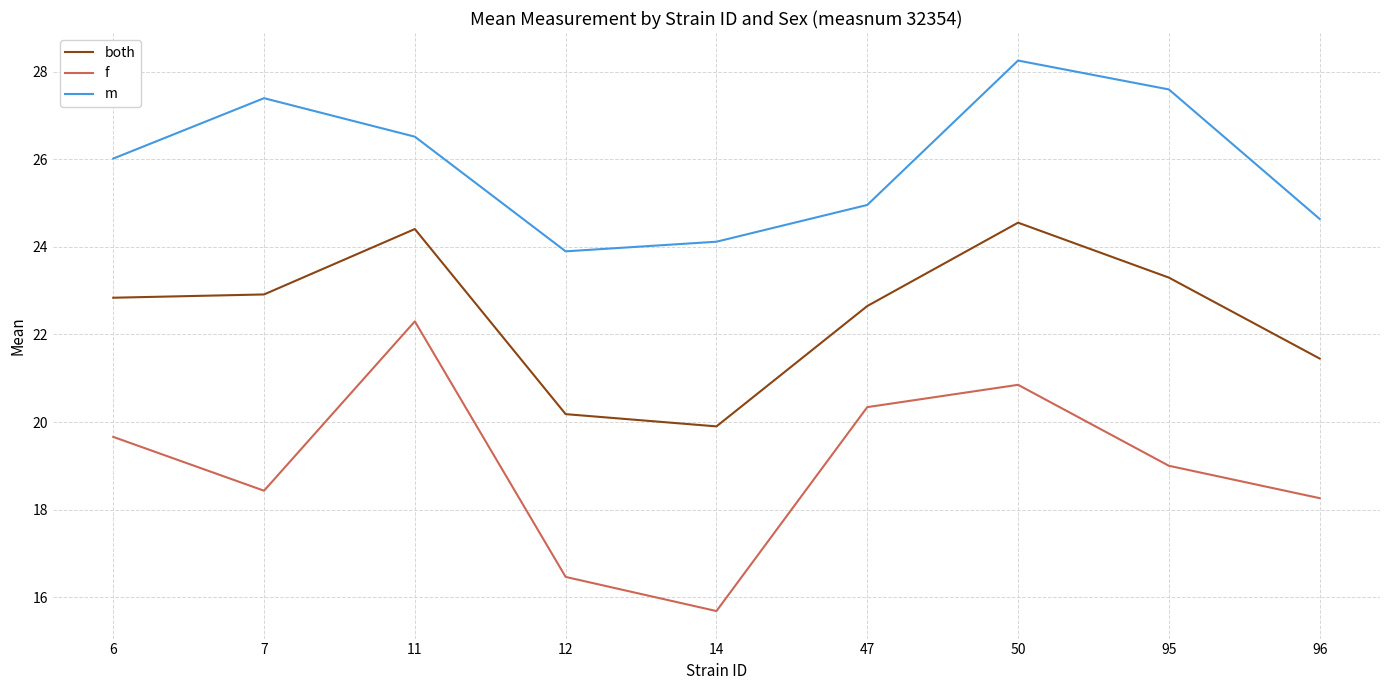

How many lines are shown in the chart?

3